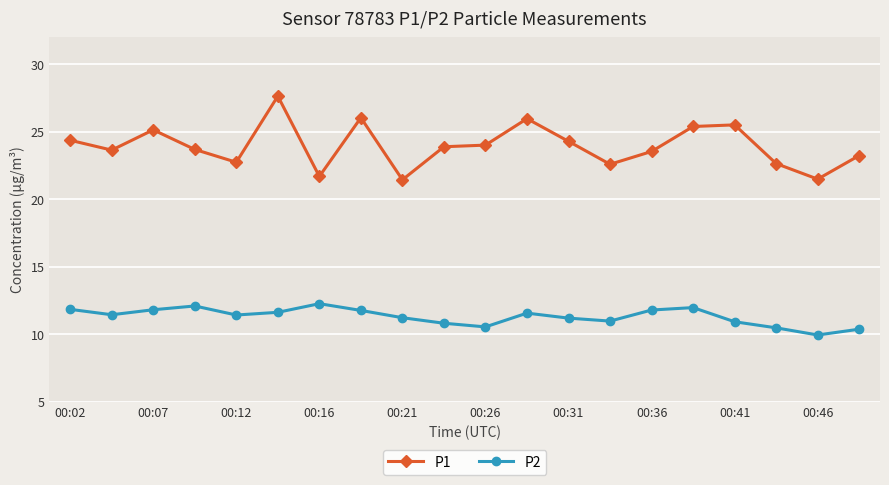

True or false: P2 and P1 cross at least once.

False